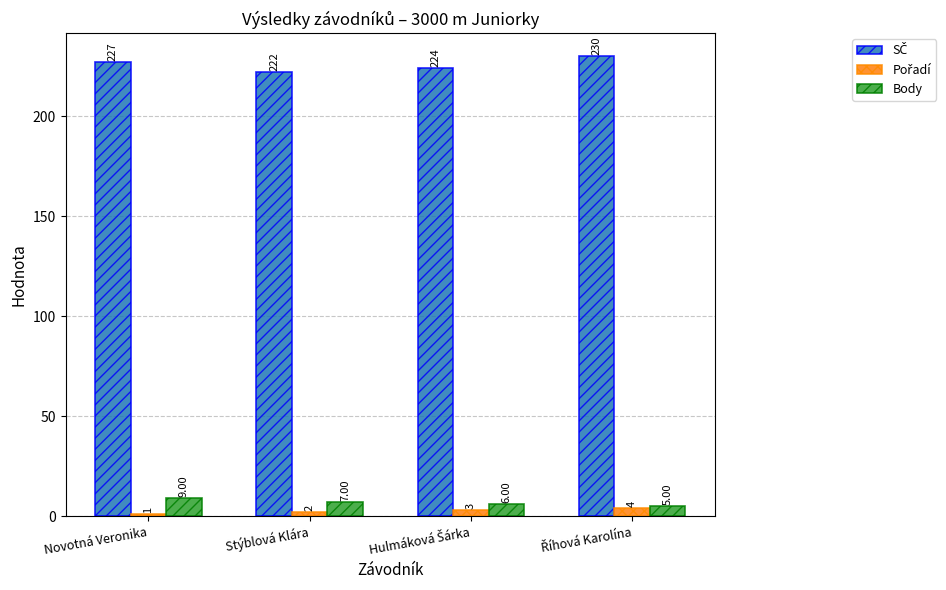

Where is Body nearest to the value 7?

Stýblová Klára